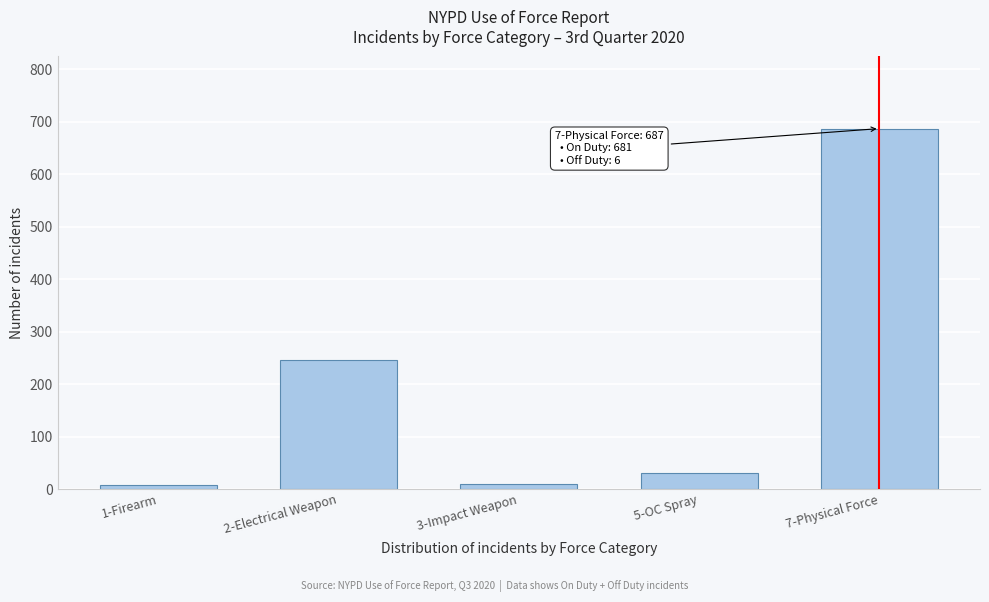

Is it true that the value at 2-Electrical Weapon is 143?

False